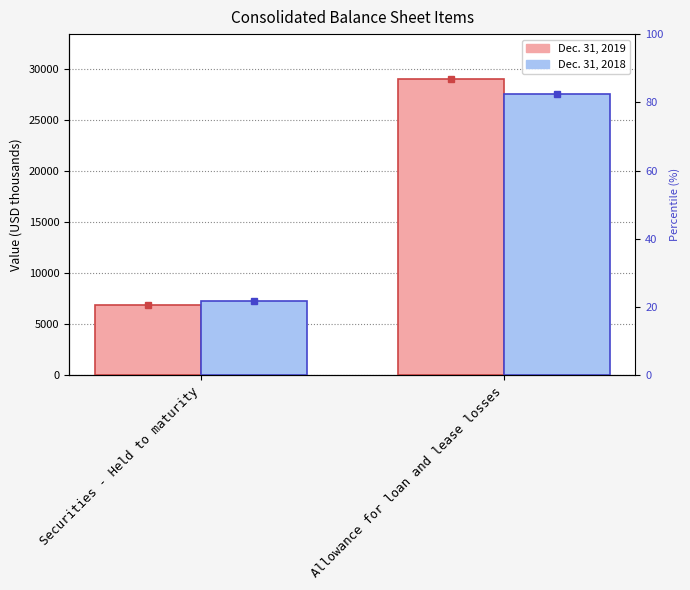

How many groups of bars are there?

2